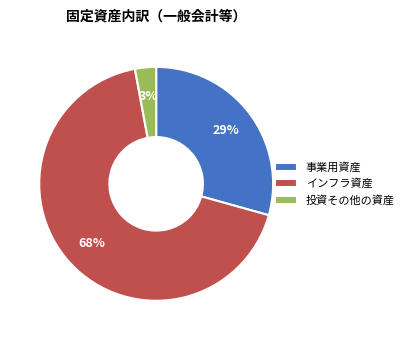

Do 事業用資産 and 投資その他の資産 together represent more than half of the pie?

No